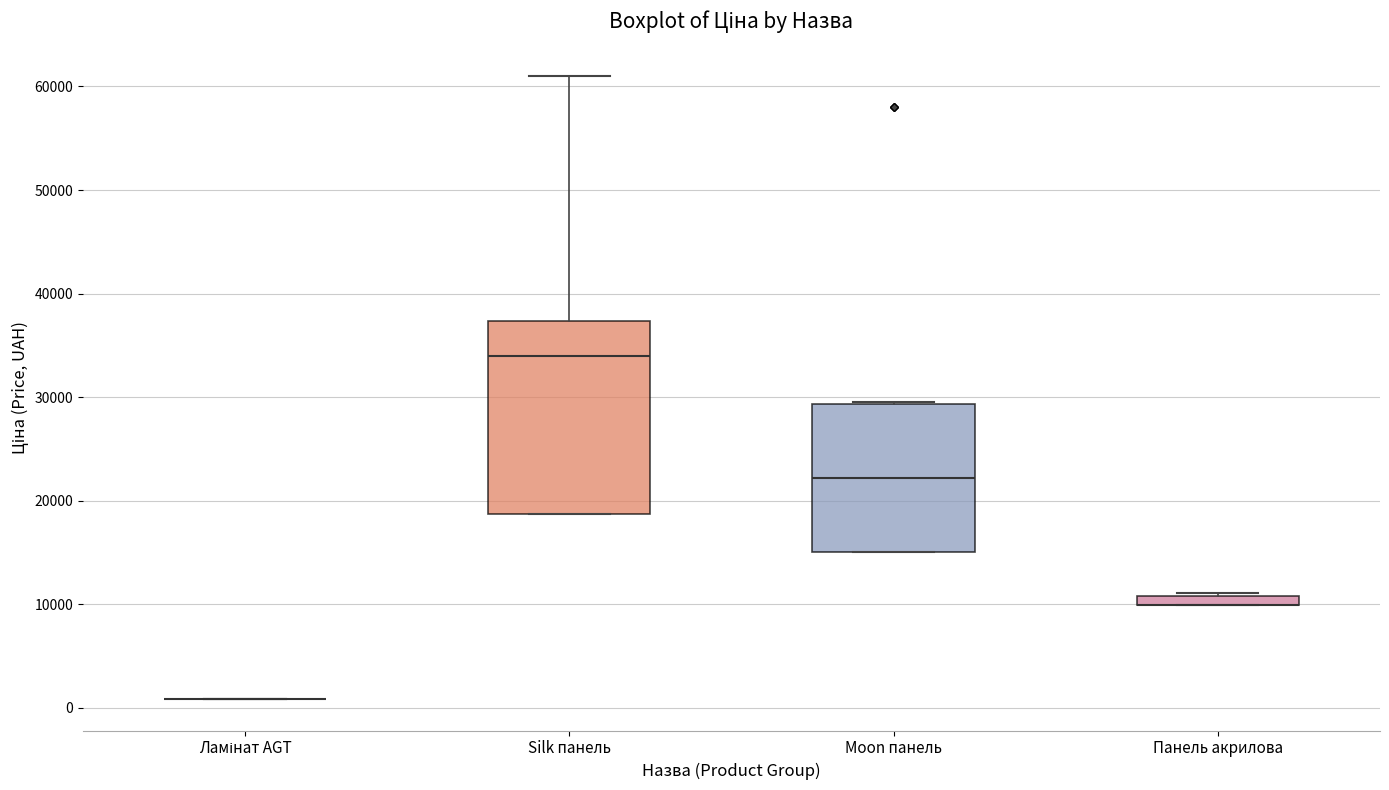

Where is the upper edge of the box for Панель акрилова on the y-axis? The values are not printed on the chart, so give them approximately, as read against the axis.

11000